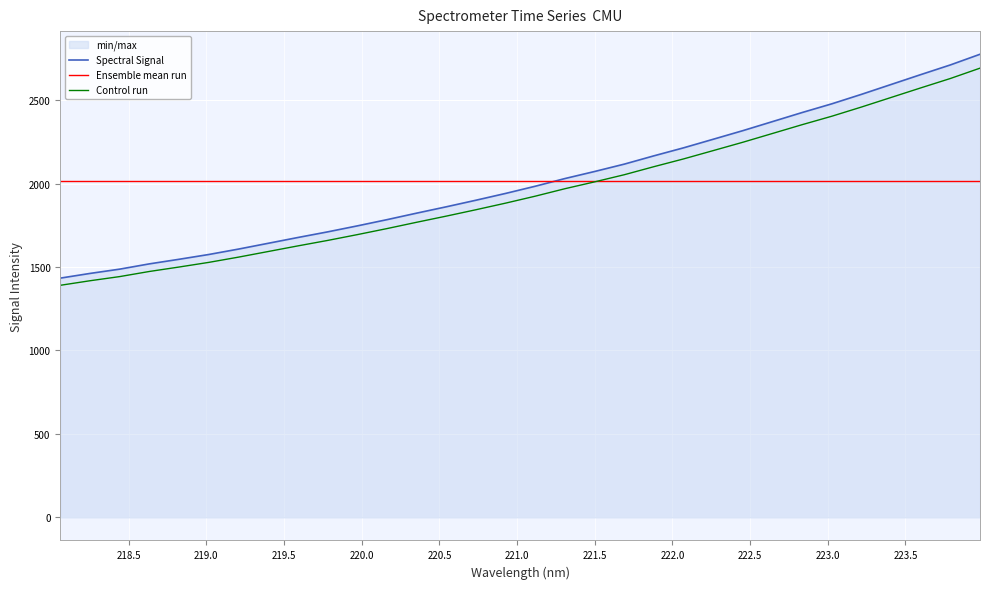

What is the maximum value for Control run?

2692.6